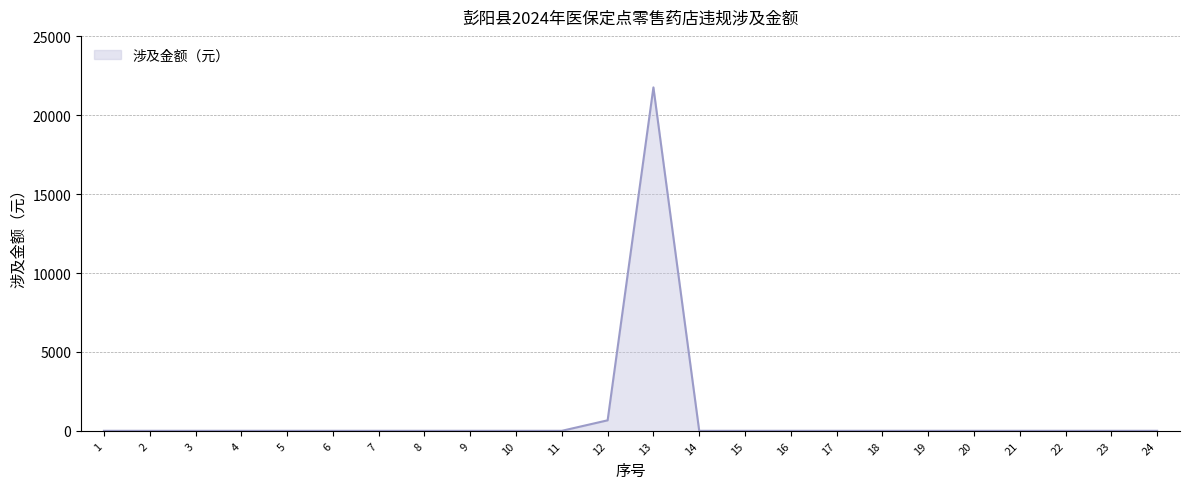

How many lines are shown in the chart?

1